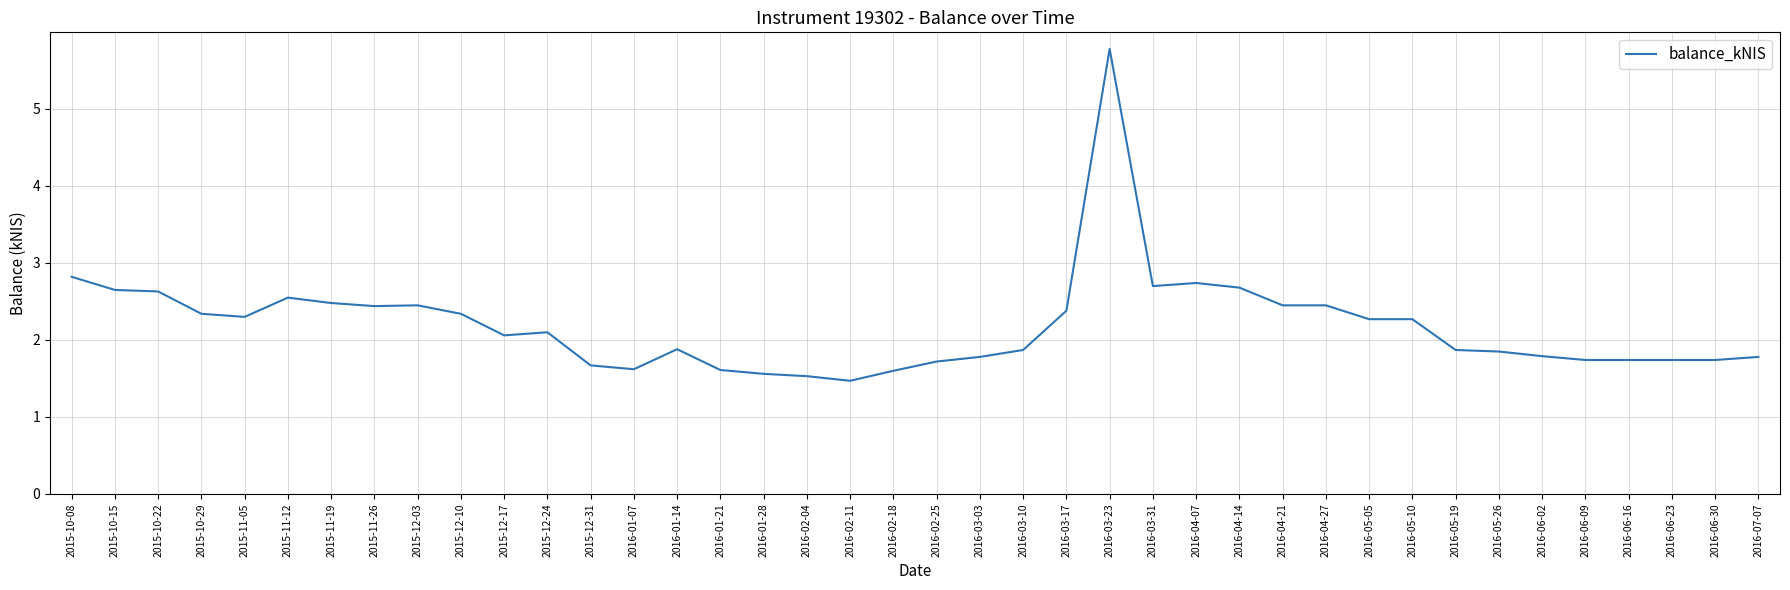

Which has a higher value, 2016-06-23 or 2016-04-07?

2016-04-07